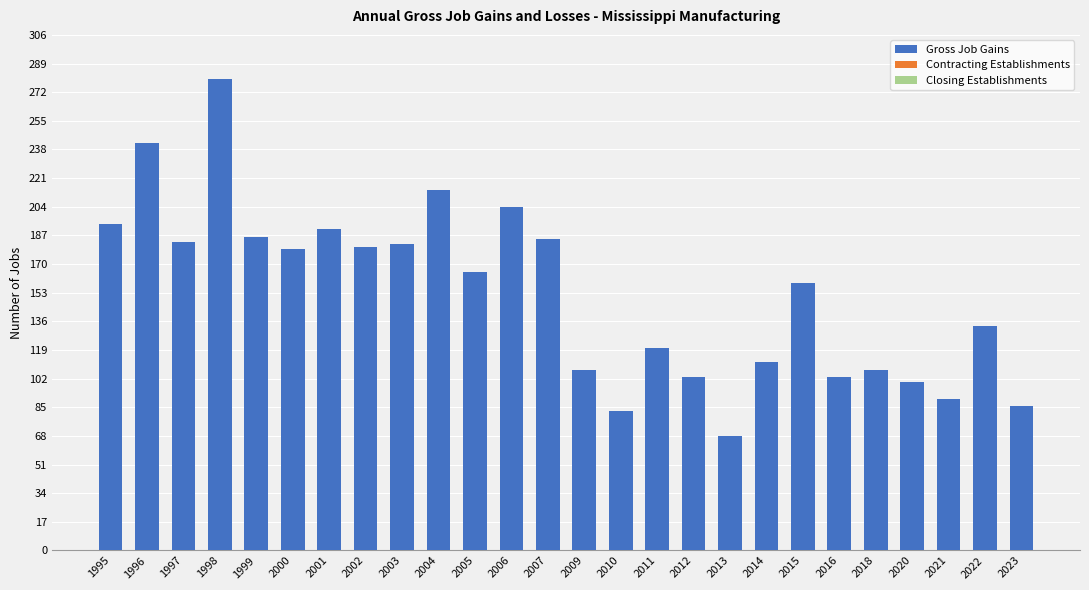

Approximately how many times larger is the value at 2009 compared to 2012?

1.0